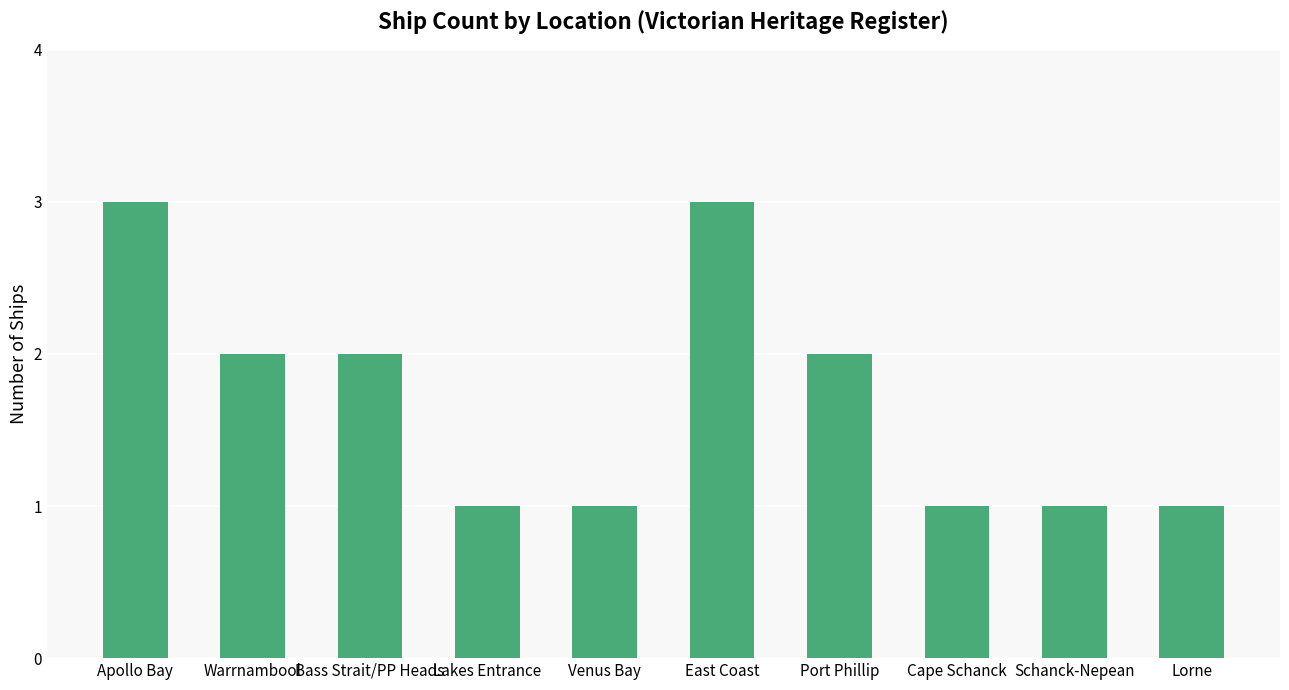

What is the approximate value at Warrnambool?

2